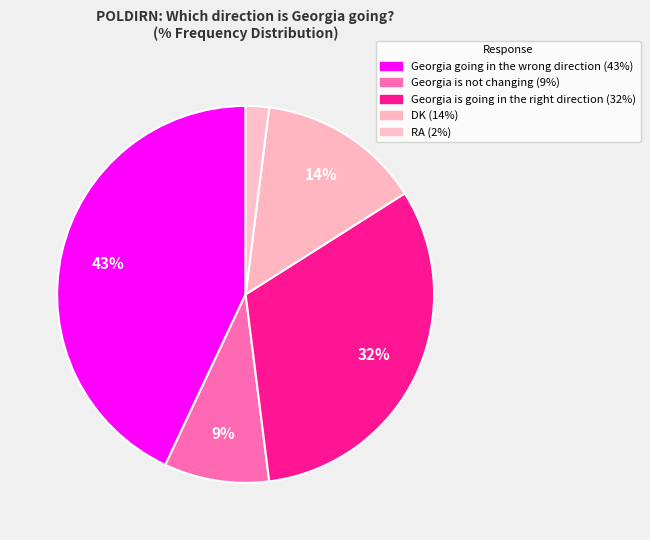

What is the change in value from Georgia going in the wrong direction to DK?

-29